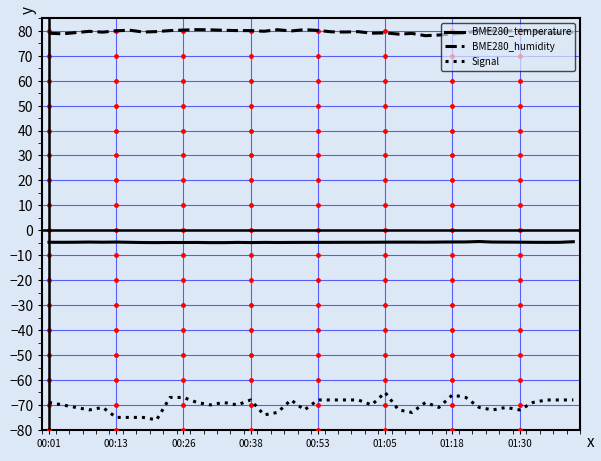

True or false: Signal and BME280_humidity intersect in this chart.

False